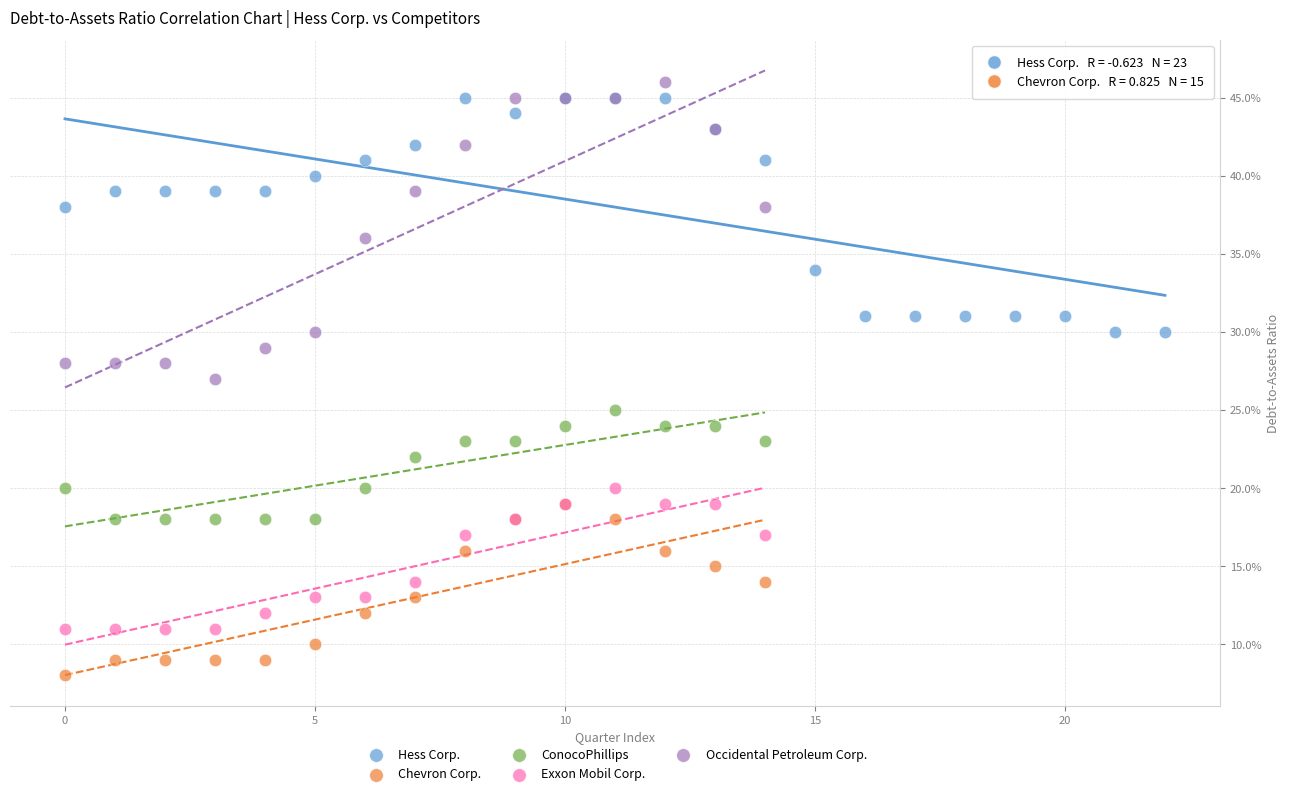

Which series reaches the maximum Y coordinate?

Occidental Petroleum Corp.